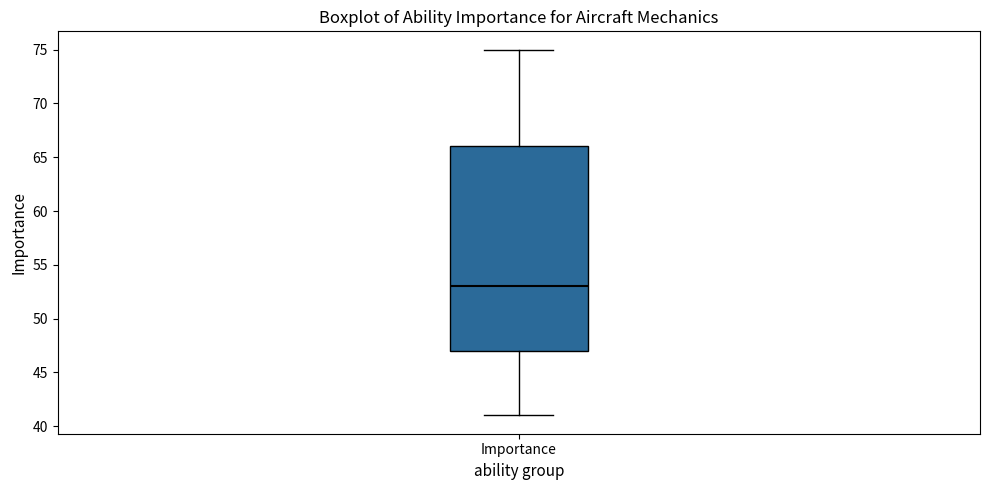

Read this box plot against the y-axis: the position of the median line, the range covered by the box, and the ends of both whiskers. The values are not printed on the chart, so give them approximately, as read against the axis.

median 53, box 47 to 66, whiskers 41 to 75